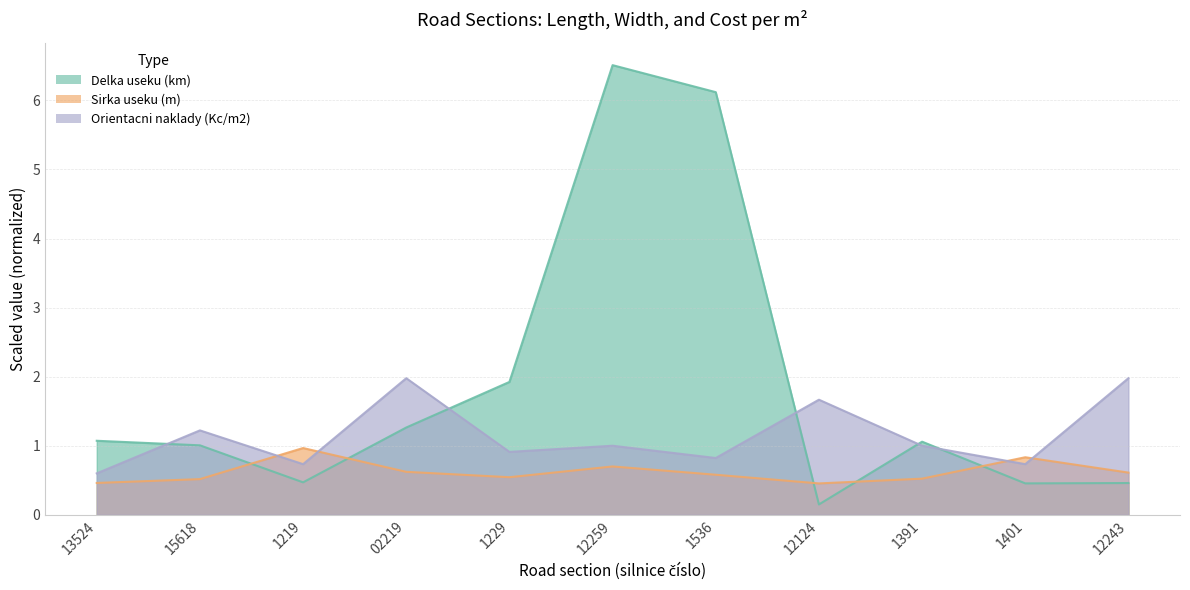

True or false: Sirka useku (m) has a value of 0.1 at 12243.

False